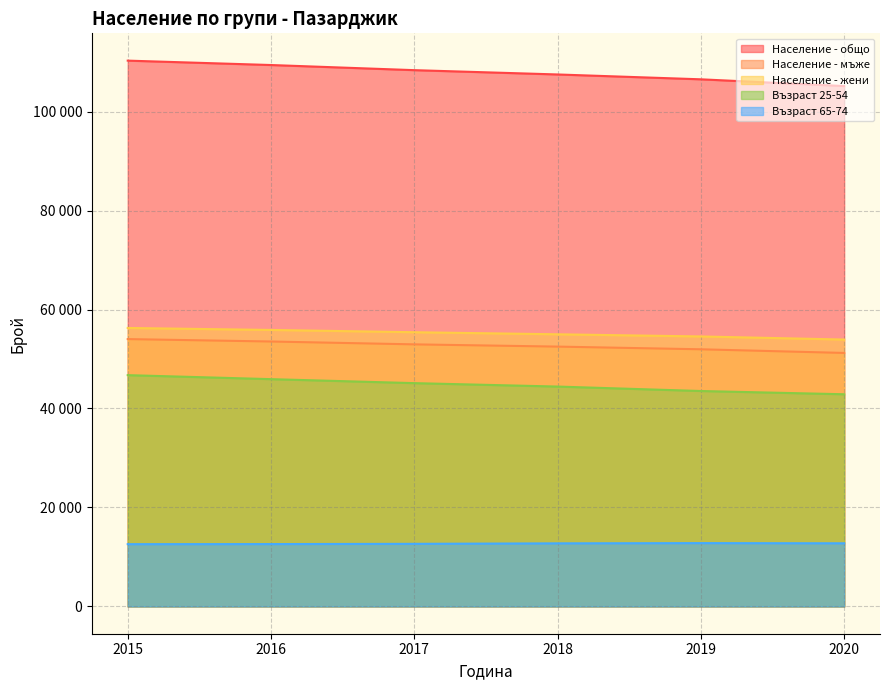

What is the value of the Население - жени point at the 1st from the left?

56275